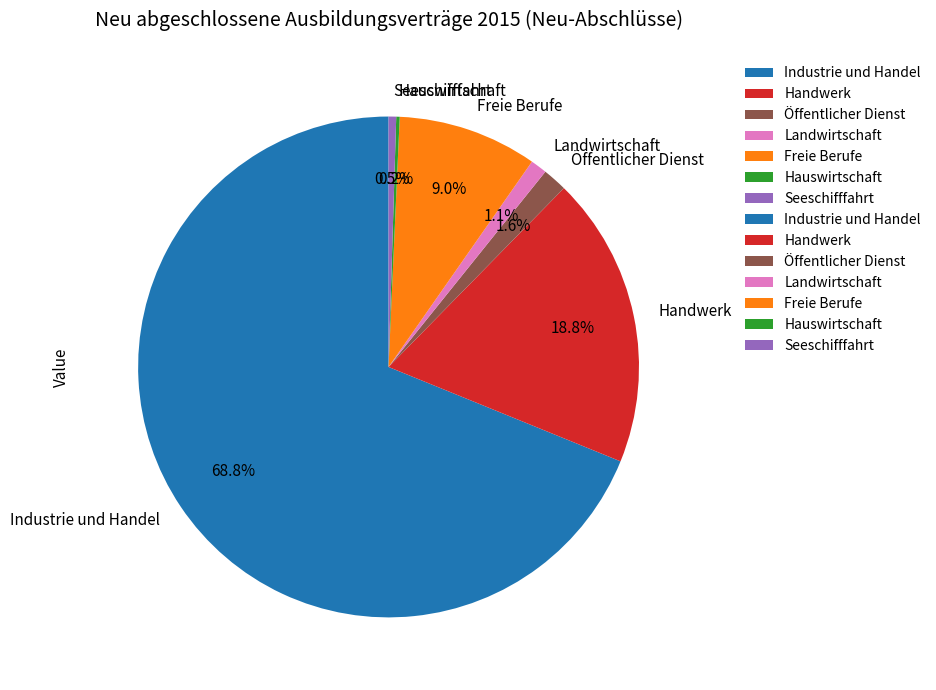

To the nearest percent, what is the difference between the largest and smallest slice percentages?

69%